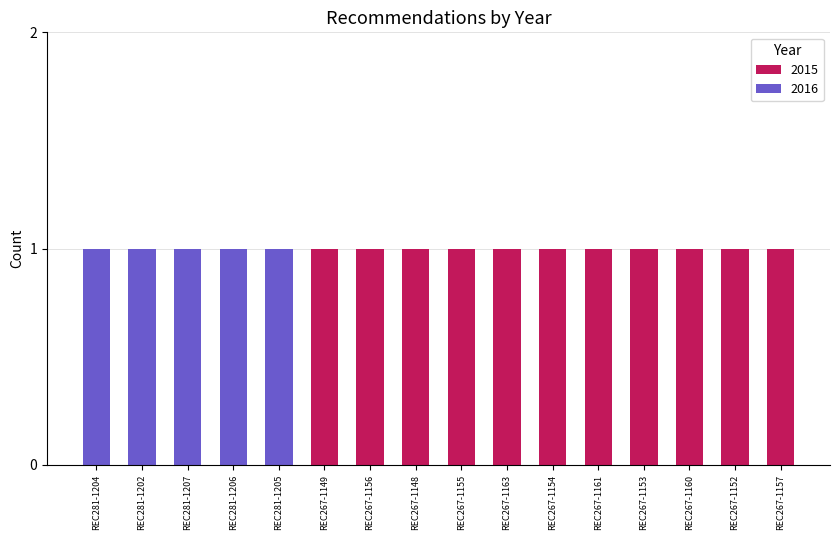

True or false: 2015 has a value of 1 at REC267-1160.

True